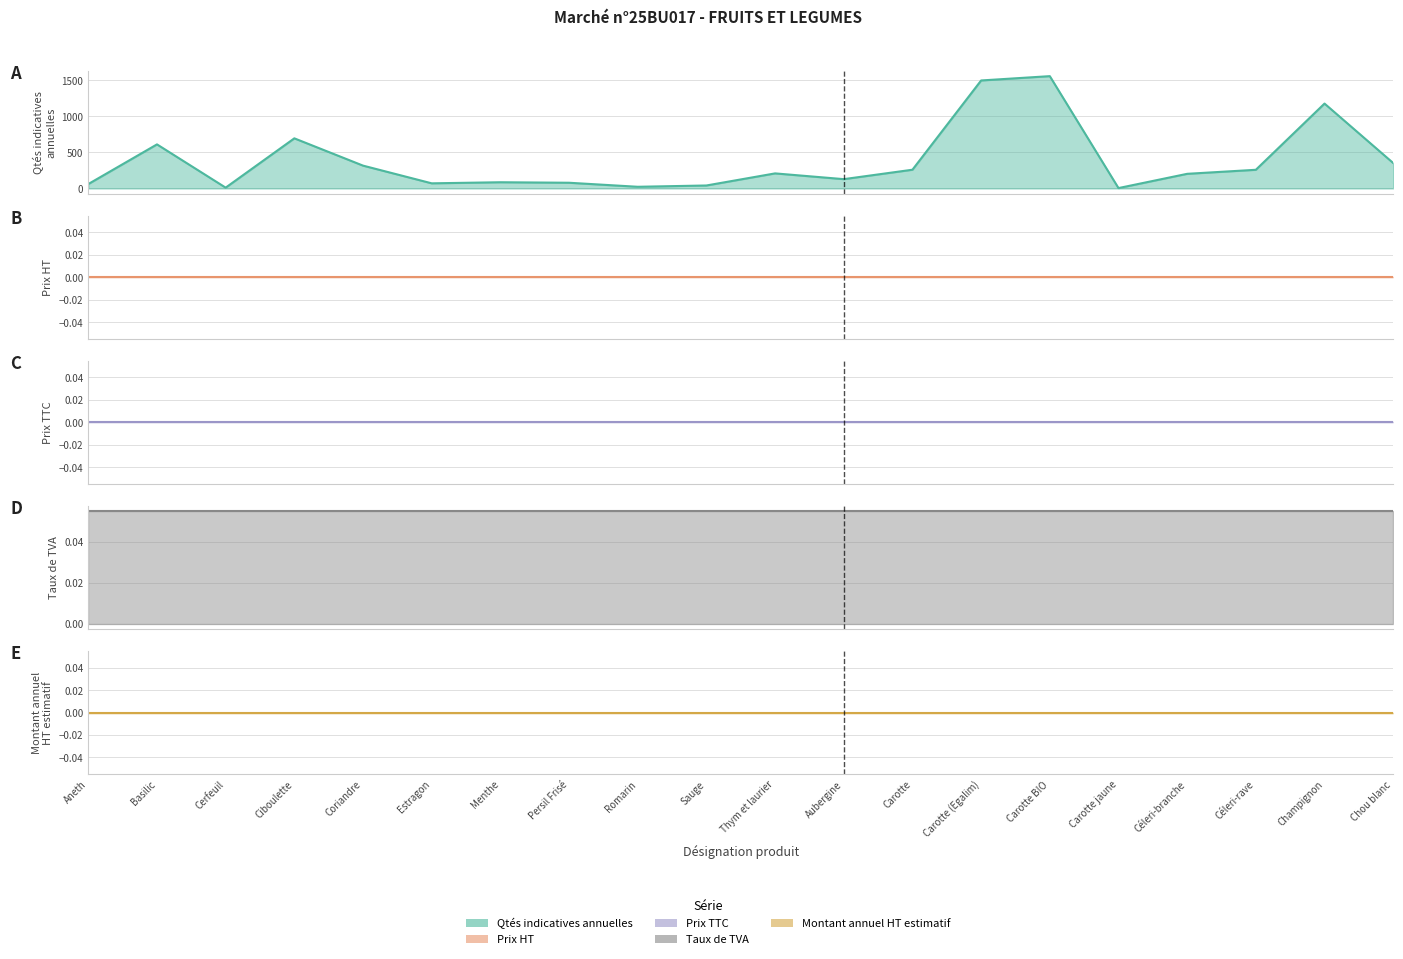

Does the chart have visible grid lines?

Yes